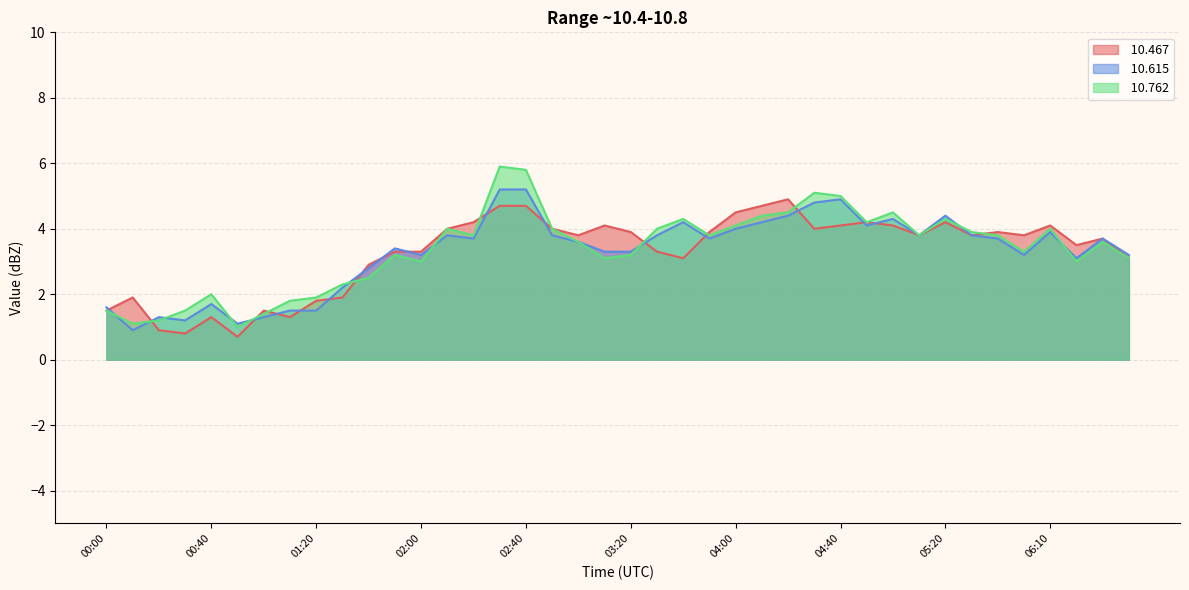

What is the minimum value shown in the chart?

0.7